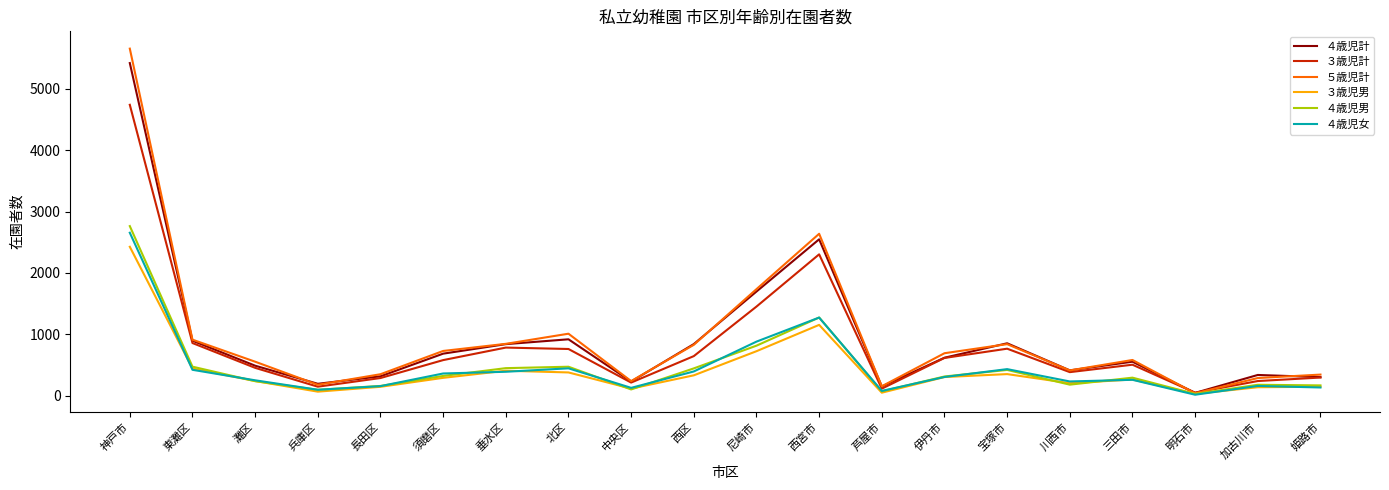

Which series has the widest spread of values?

５歳児計